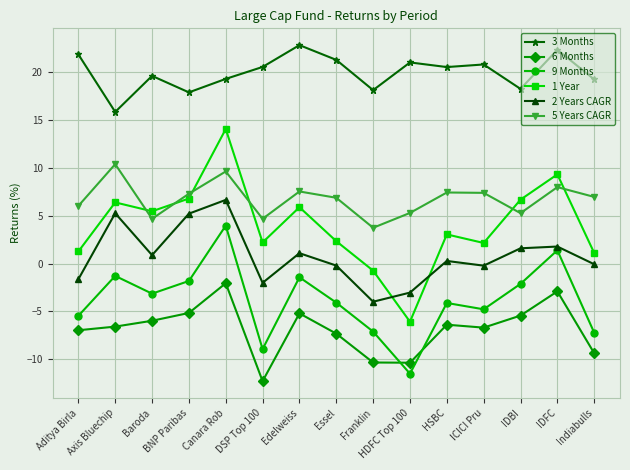

At how many categories does at least one series exceed 4?

15